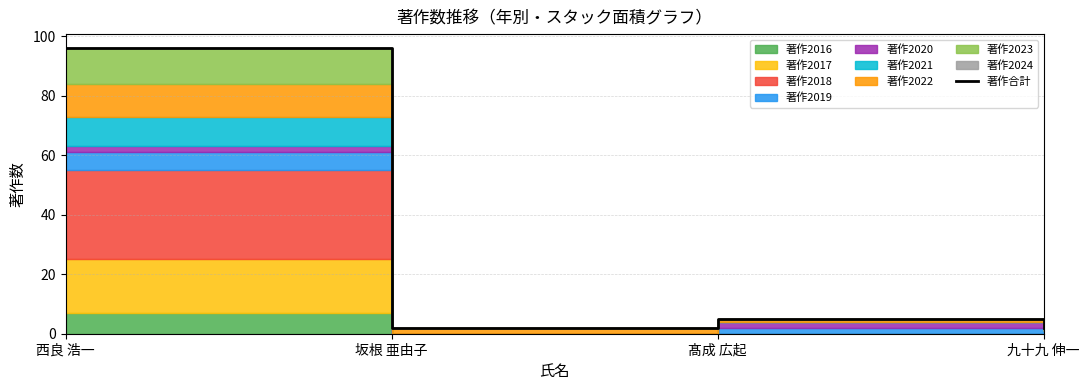

How many categories are shown in the chart?

4